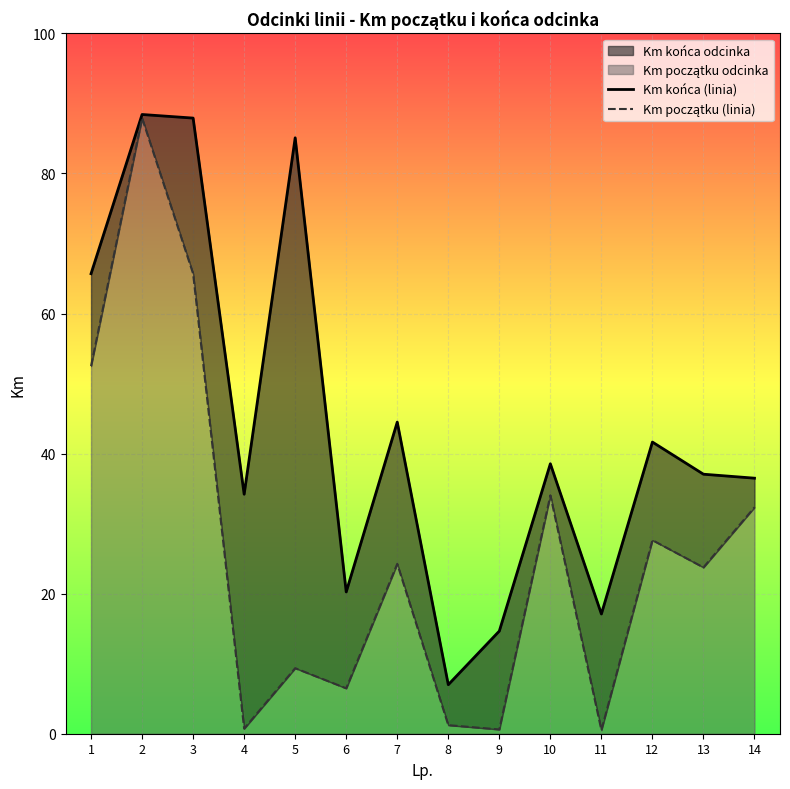

The value of Km początku (linia) at 8 is 1.2. True or false?

True